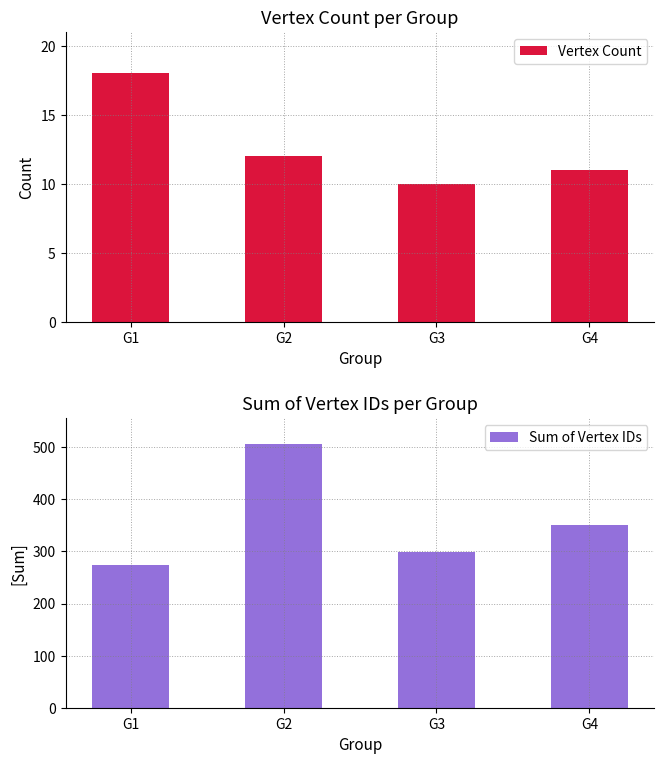

Is it true that Sum of Vertex IDs equals 165 at G3?

False